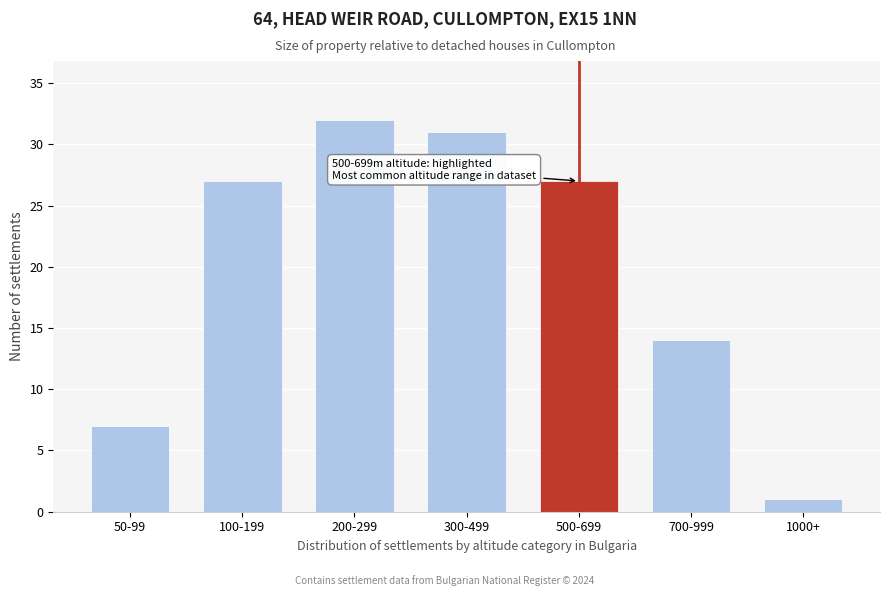

Reading left to right, list all the values displayed in this chart.

50-99=7	100-199=27	200-299=32	300-499=31	500-699=27	700-999=14	1000+=1